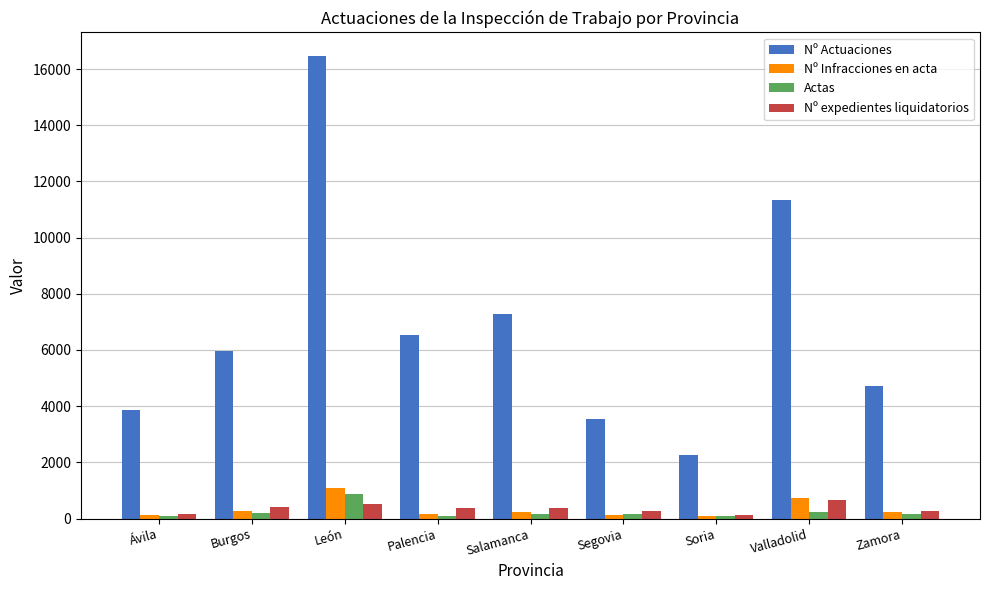

The Nº Actuaciones series shows 7276 at Salamanca. True or false?

True